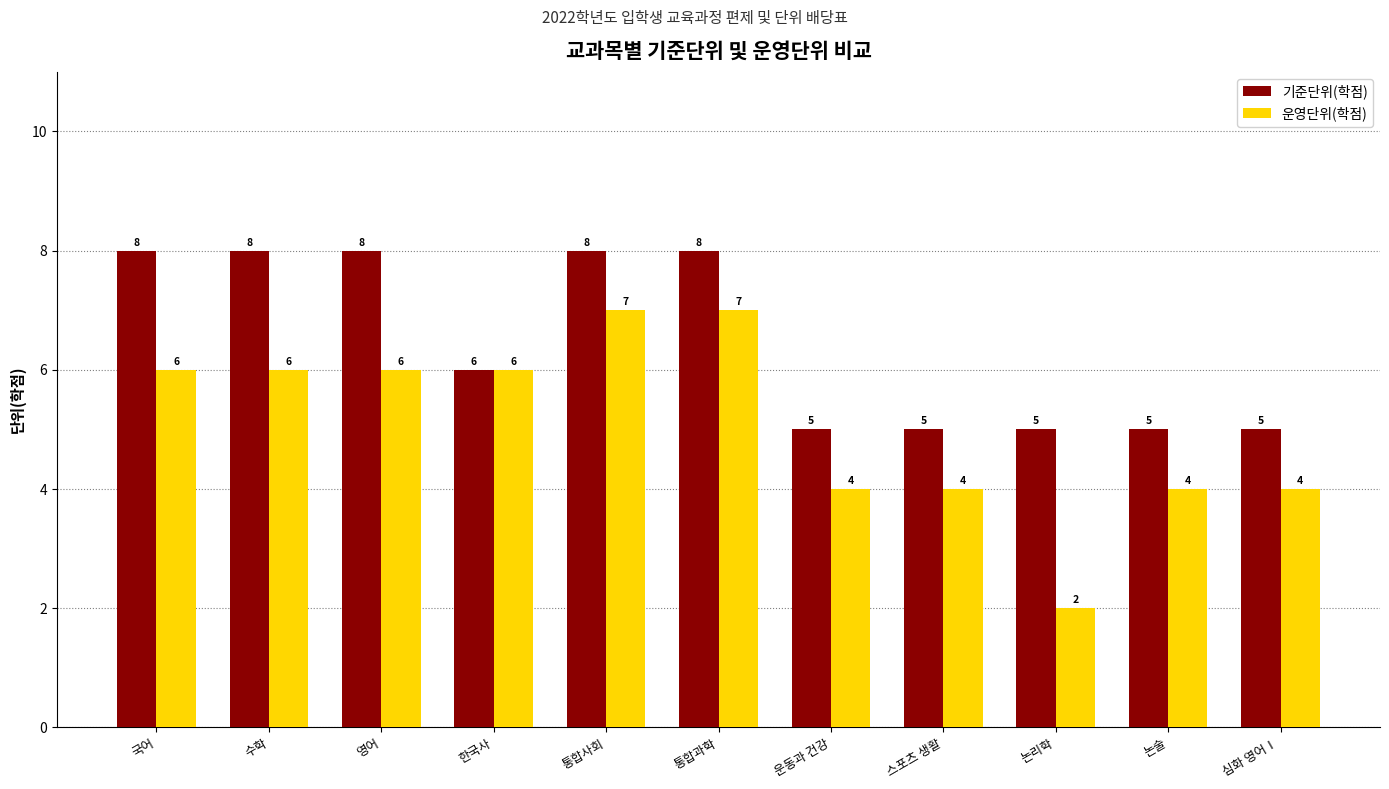

What is the total value across all series at 논리학?

7